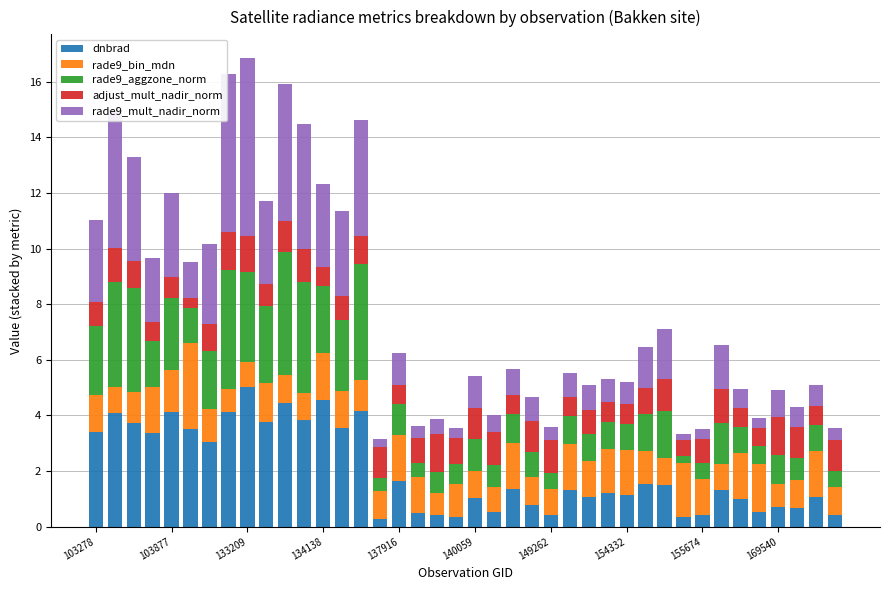

What is the maximum value for dnbrad?

5.0